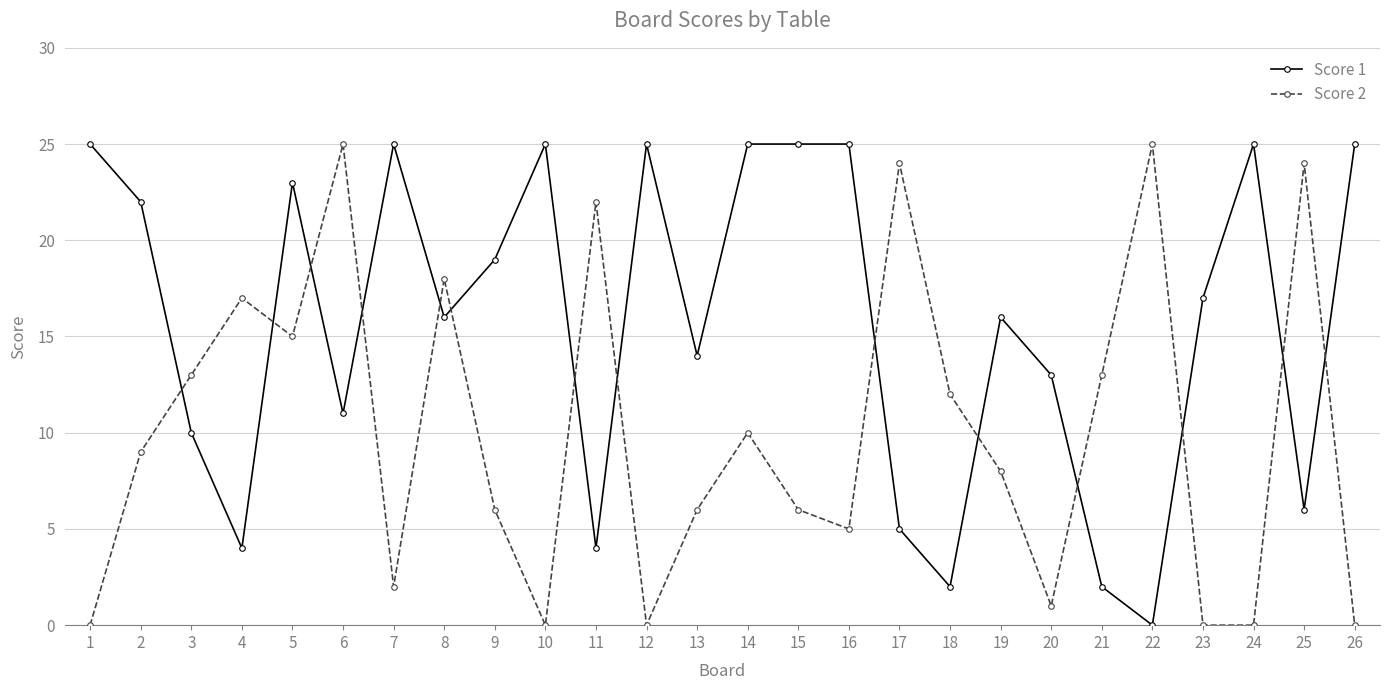

Reading left to right, transcribe all the data shown in this chart.

Score 1: 25	22	10	4	23	11	25	16	19	25	4	25	14	25	25	25	5	2	16	13	2	0	17	25	6	25
Score 2: 0	9	13	17	15	25	2	18	6	0	22	0	6	10	6	5	24	12	8	1	13	25	0	0	24	0